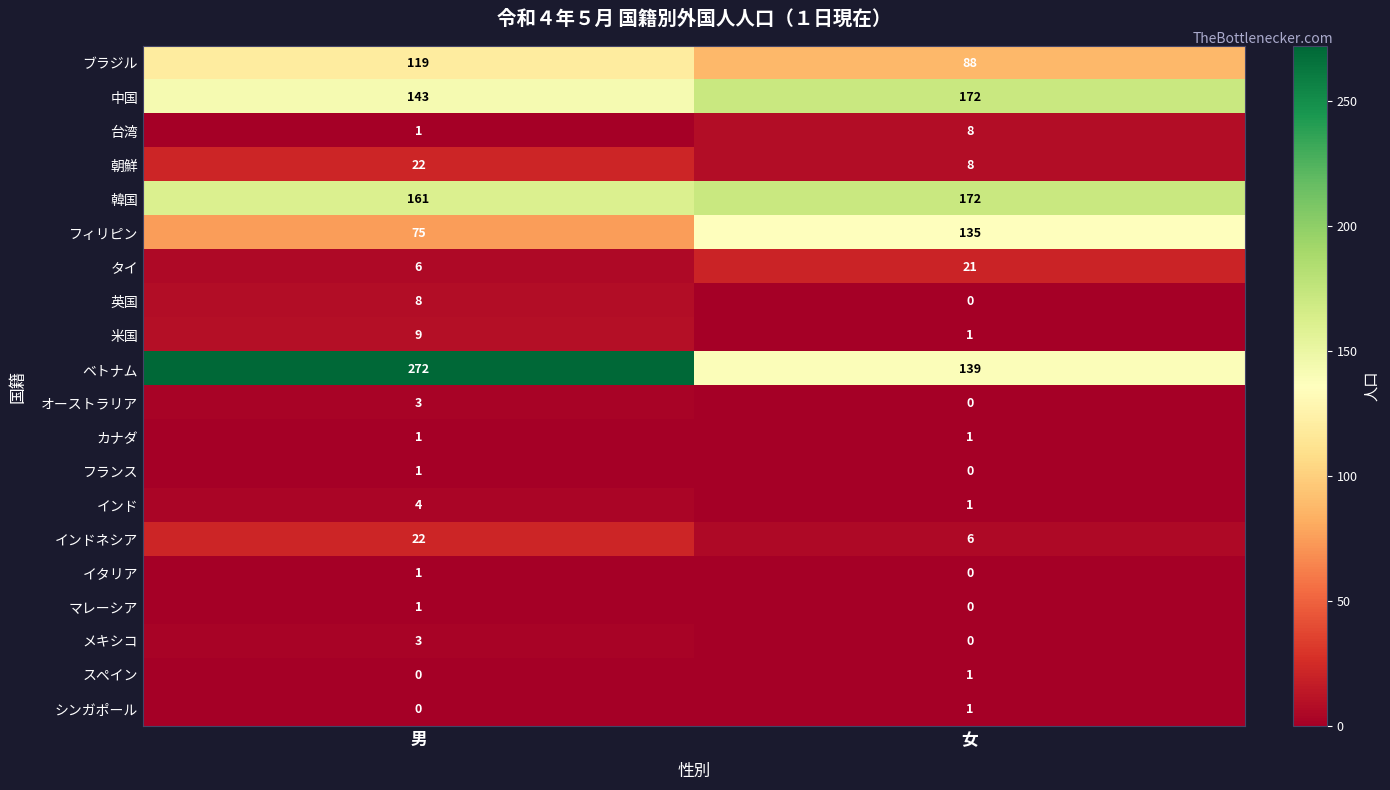

List the labels in order of スペイン value, smallest first.

男, 女